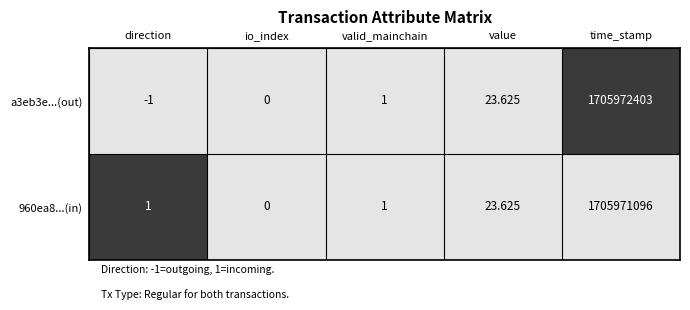

Is the value of 960ea8...(in) at direction greater than the value of a3eb3e...(out) at direction?

Yes